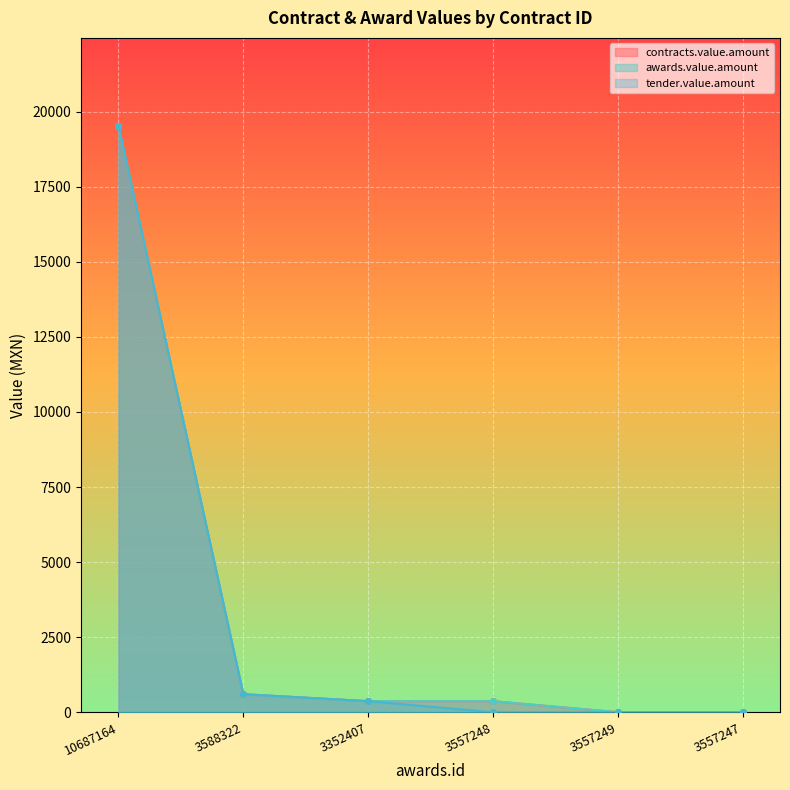

Reading left to right, what are all the values shown in this chart?

contracts.value.amount: 19526.7	603.2	371.2	371.2	4.6	2.3
awards.value.amount: 19526.7	603.2	371.2	371.2	4.6	2.3
tender.value.amount: 19526.7	603.2	371.2	4.6	4.6	4.6